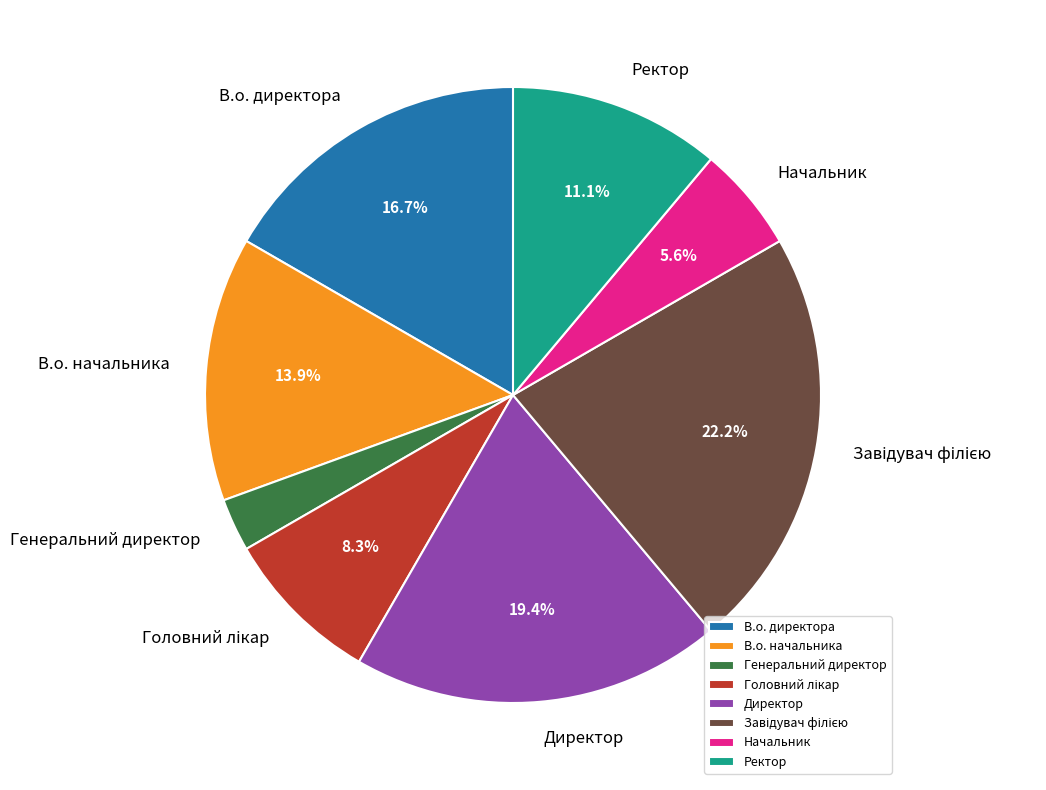

Approximately how many times larger is the value at Директор compared to В.о. директора?

1.2